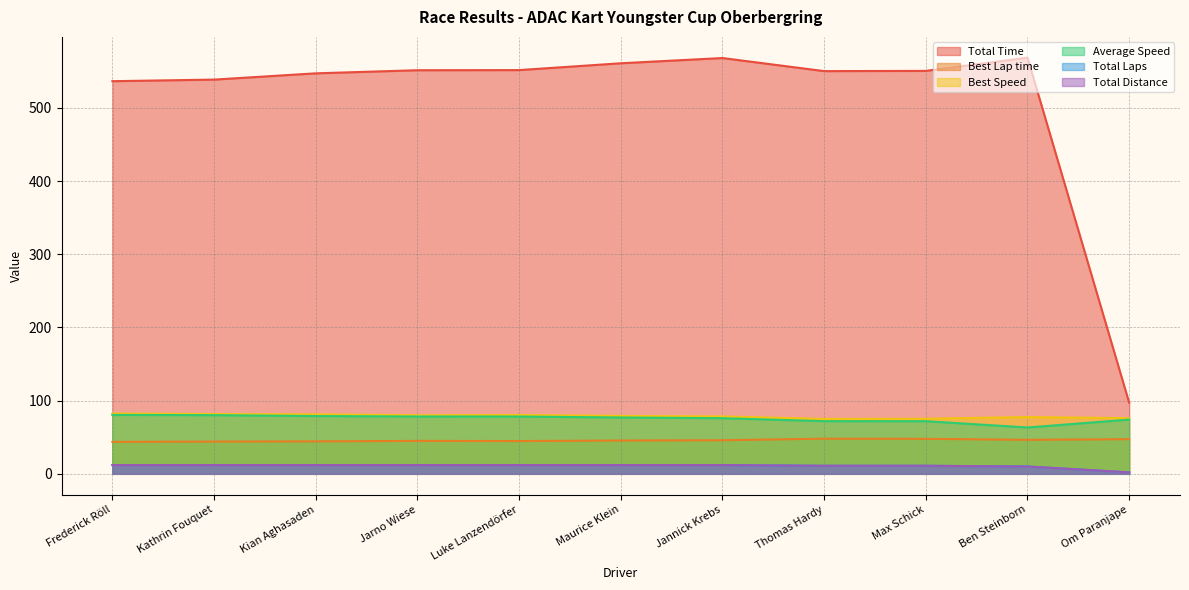

Between Jarno Wiese and Thomas Hardy, which series saw the biggest shift?

Average Speed